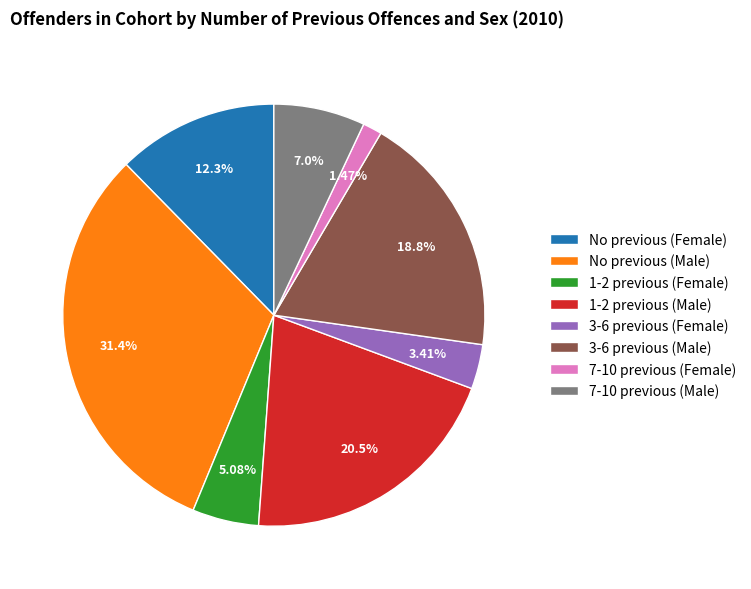

Combined, do 1-2 previous (Female) and 7-10 previous (Female) account for over 50%?

No